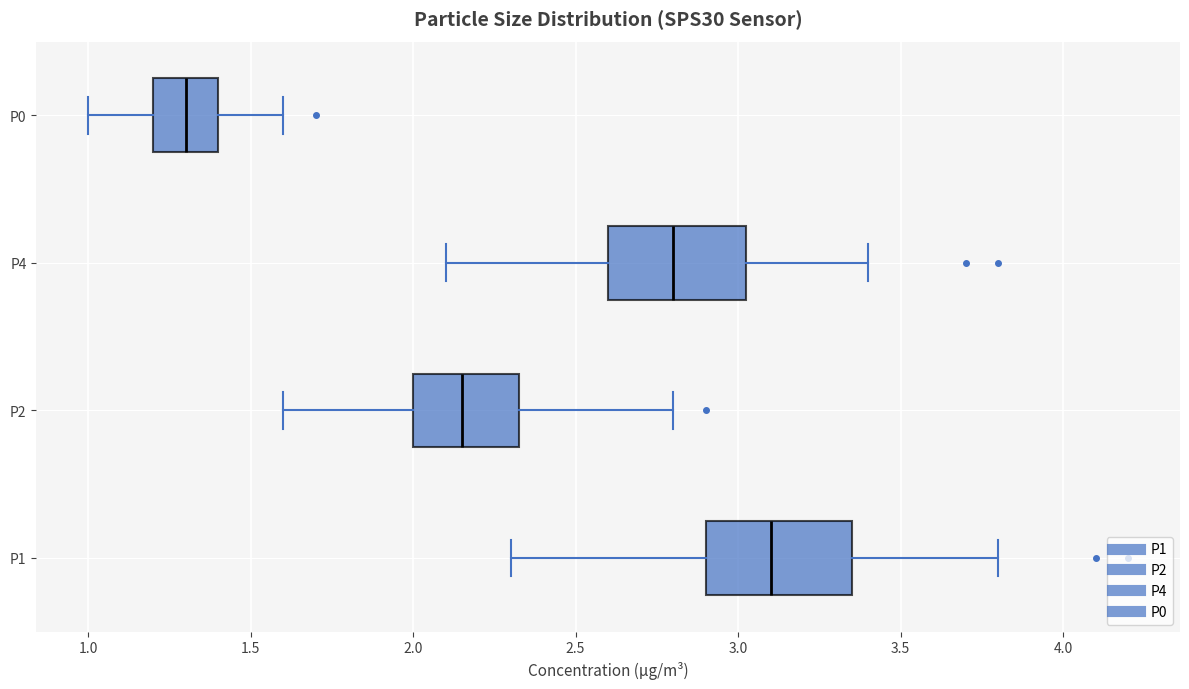

Reading bottom to top, read every box against the x-axis: the position of its median line, the range the box covers, and the ends of its whiskers. The values are not printed on the chart, so give them approximately, as read against the axis.

P1: median 3.10, box 2.90 to 3.35, whiskers 2.30 to 3.80
P2: median 2.15, box 2.00 to 2.35, whiskers 1.60 to 2.80
P4: median 2.80, box 2.60 to 3.05, whiskers 2.10 to 3.40
P0: median 1.30, box 1.20 to 1.40, whiskers 1.00 to 1.60